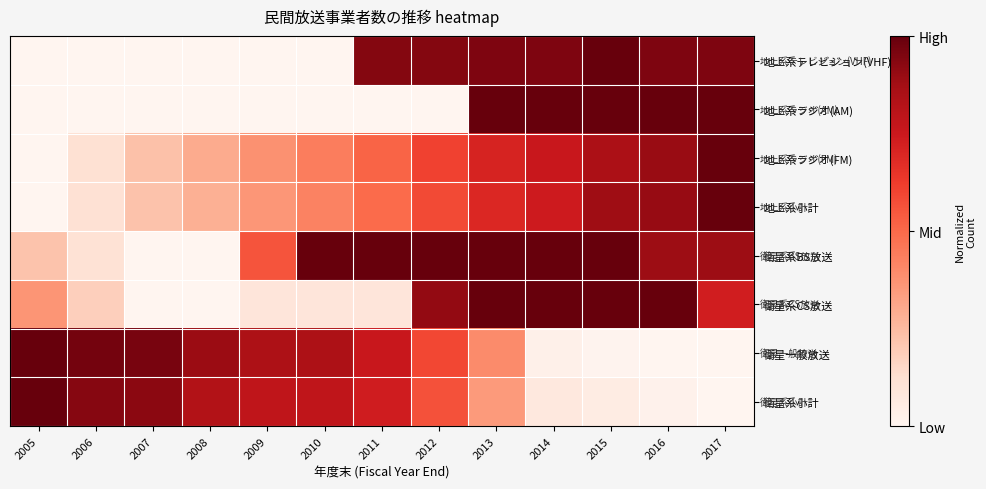

What is the greatest value displayed?

1.0